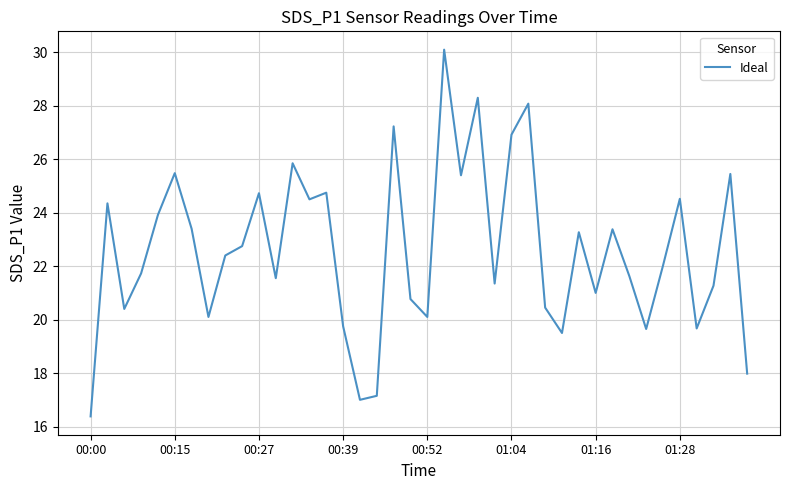

What is the difference between the maximum and minimum values?

13.7